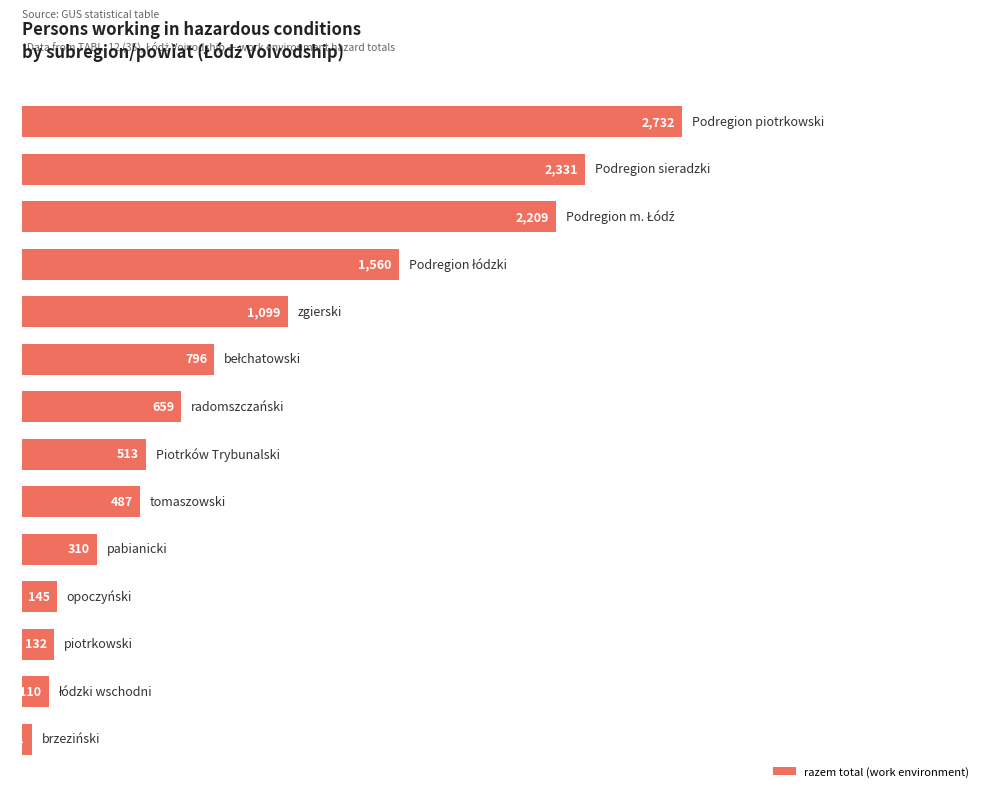

What is the sum of all values?

13124